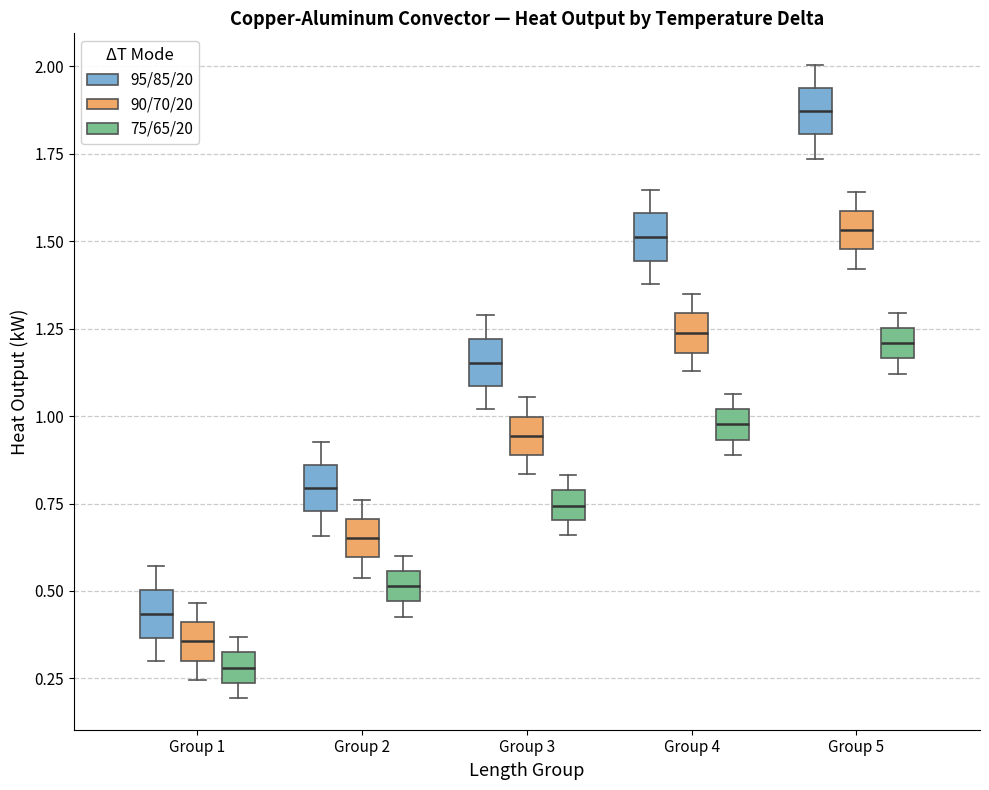

Where does the upper whisker of the box for Group 4 (90/70/20) end on the y-axis? The values are not printed on the chart, so give them approximately, as read against the axis.

1.35